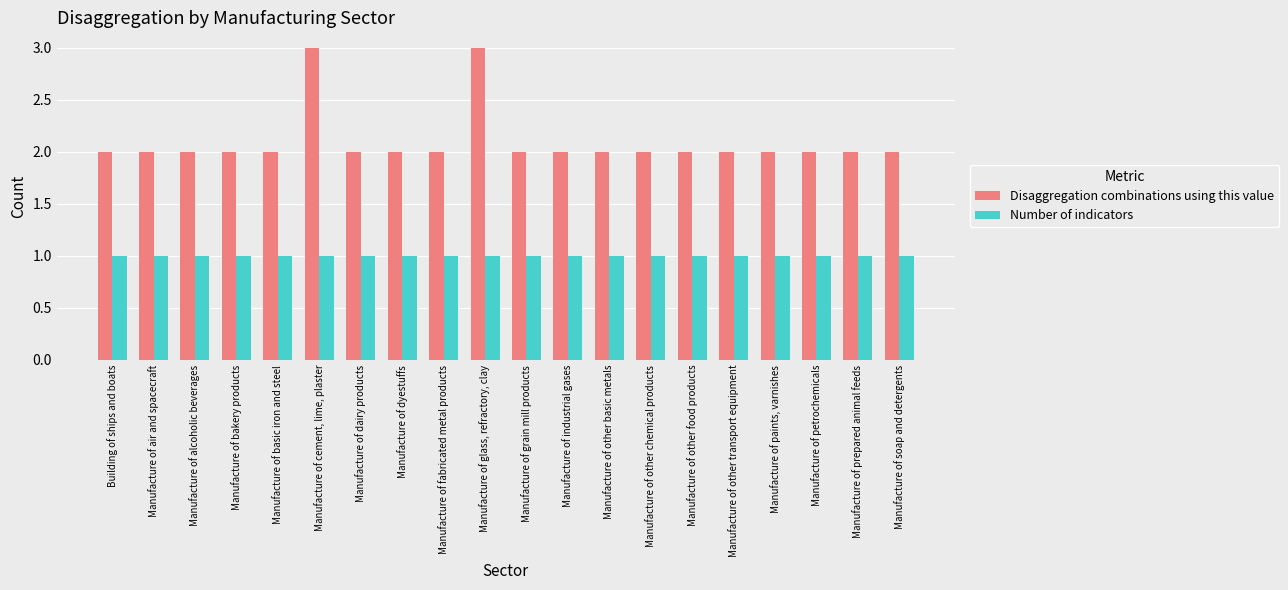

How many categories are shown in the chart?

20